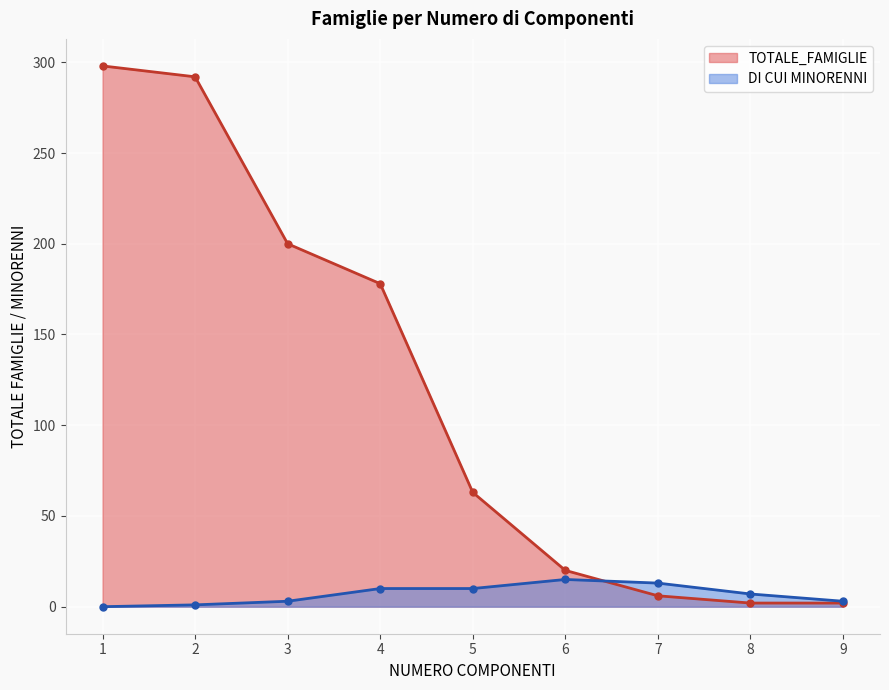

Which series has the largest range (max minus min)?

TOTALE_FAMIGLIE